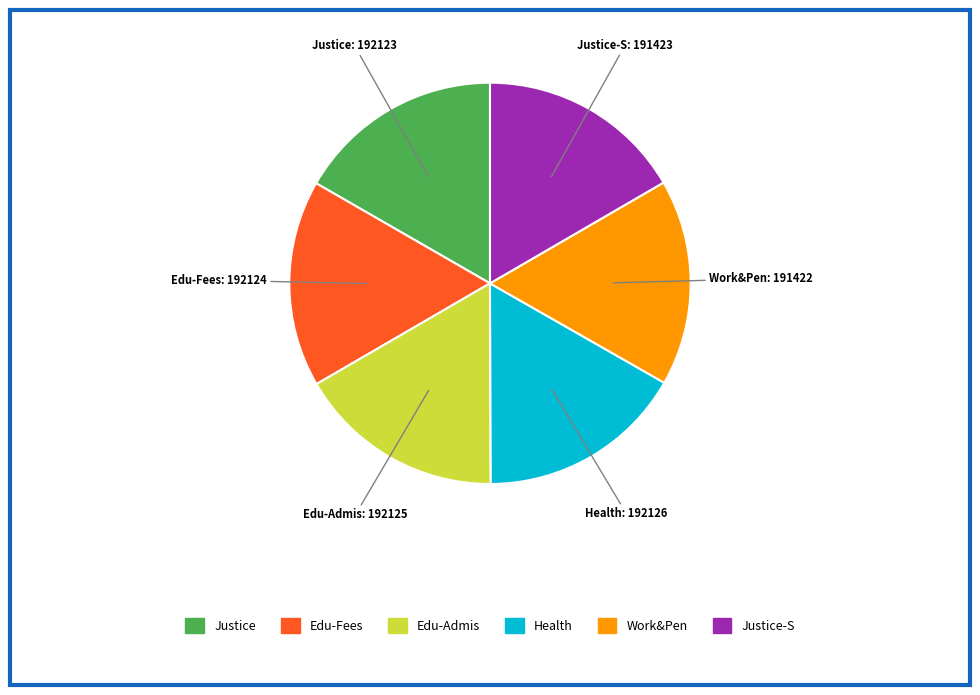

Does any single category account for the majority?

No